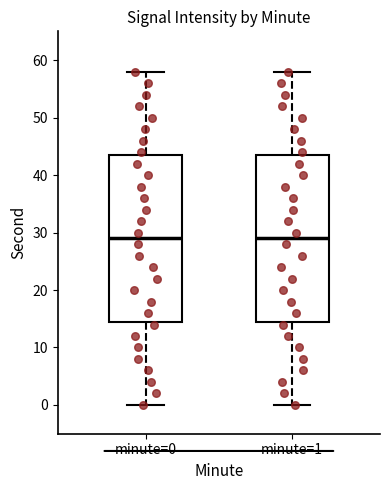

Where does the lower whisker of the box for minute=0 end on the y-axis? The values are not printed on the chart, so give them approximately, as read against the axis.

0